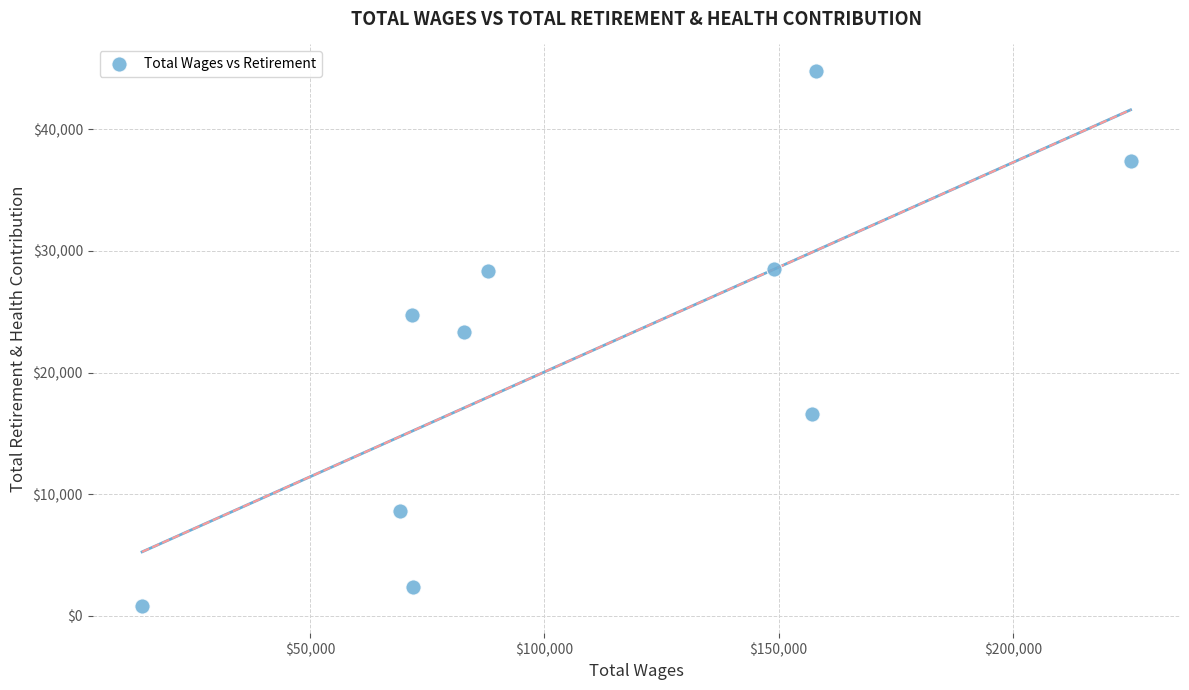

What is the range of X values (max minus min)?

210981